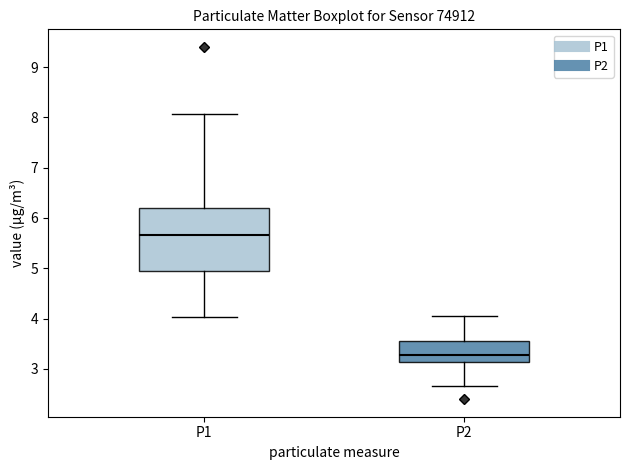

Which box is the tallest, from its lower edge to its upper edge?

P1